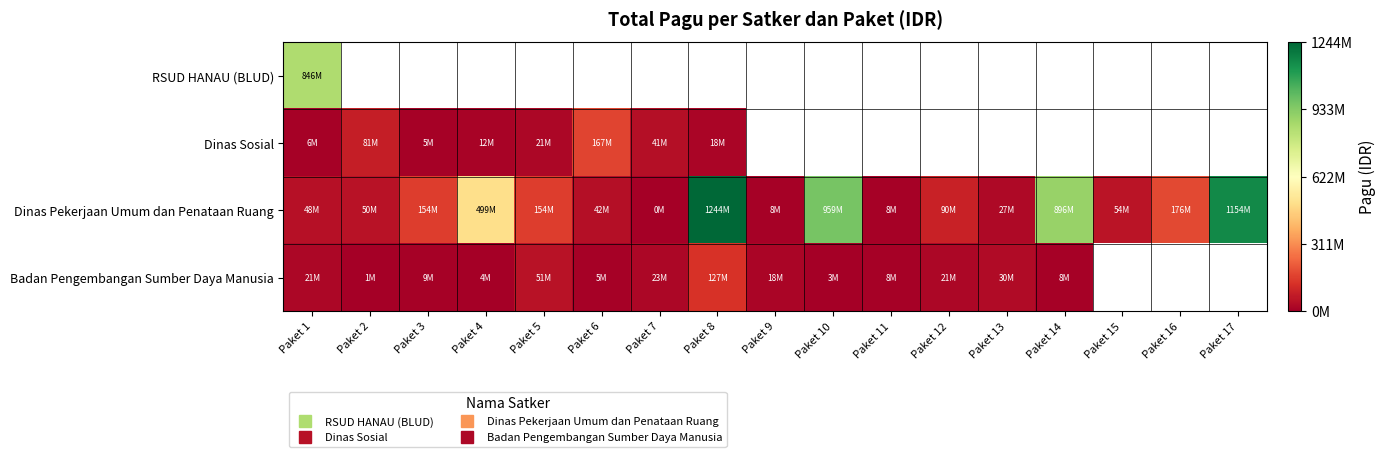

What is the greatest value displayed?

1244880000.0